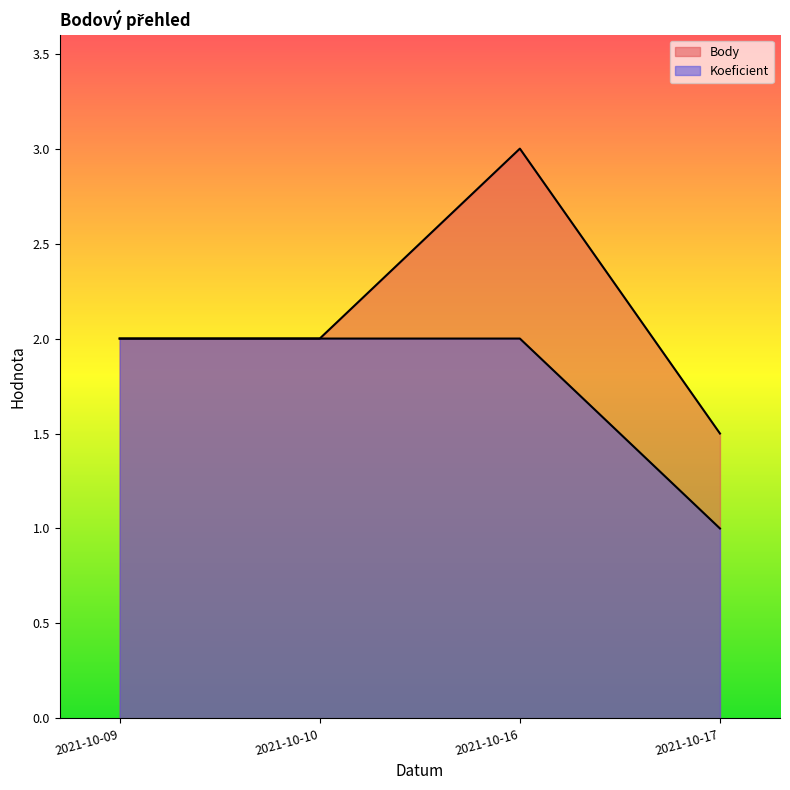

Where does the Body series first go above 2?

2021-10-16